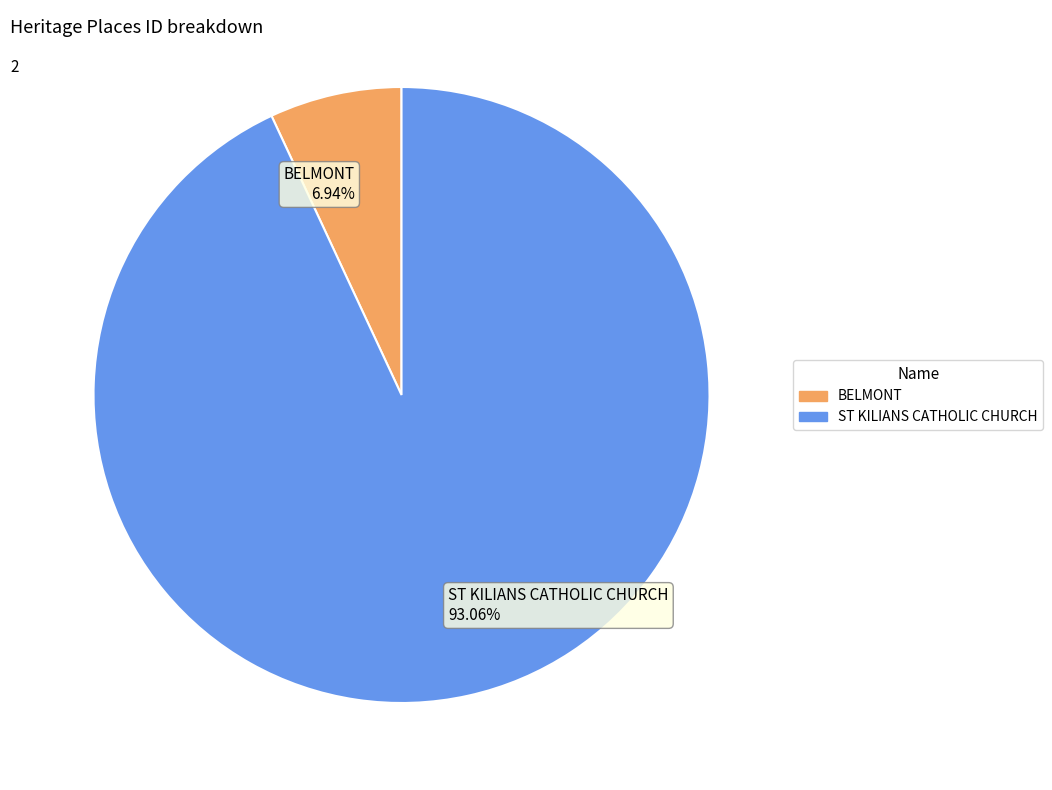

Which slice is the largest?

ST KILIANS CATHOLIC CHURCH